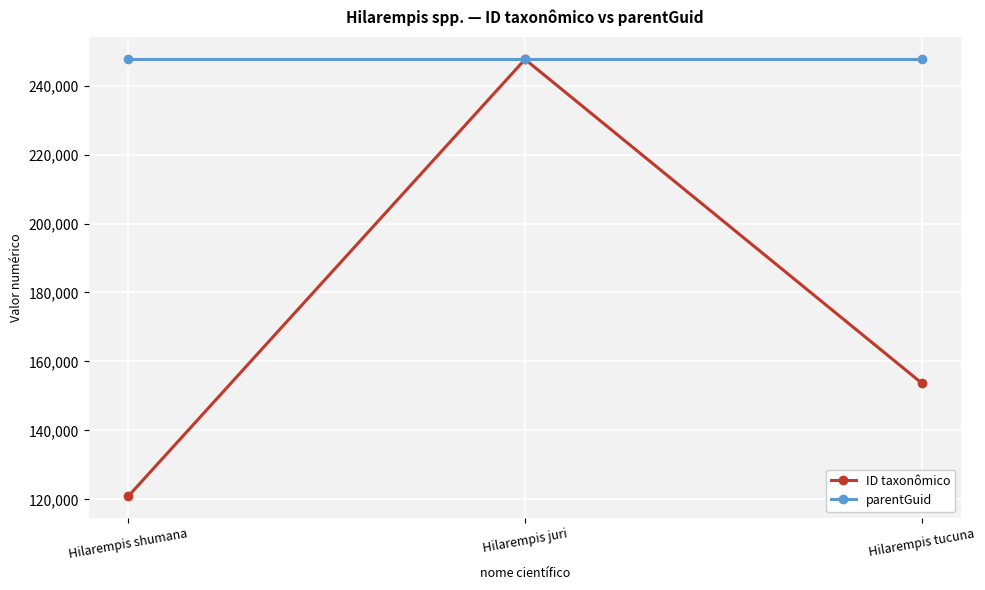

Where is ID taxonômico nearest to the value 184270?

Hilarempis tucuna